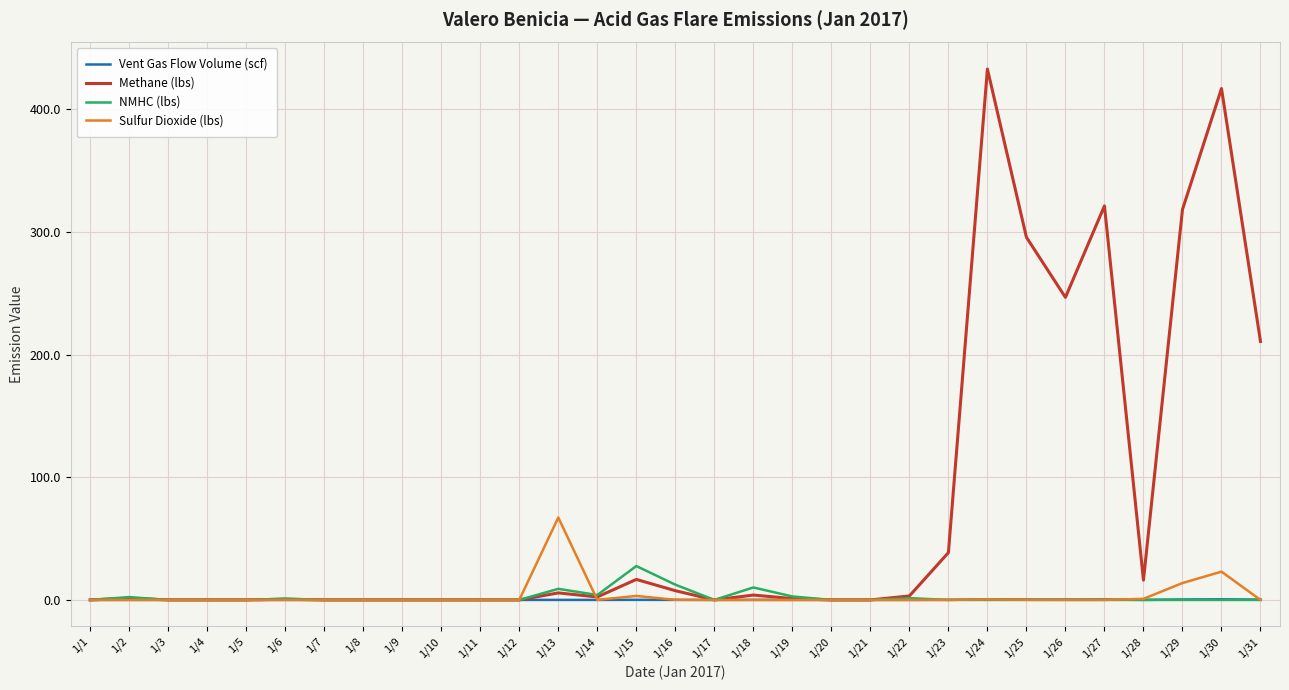

How many categories are shown in the chart?

31